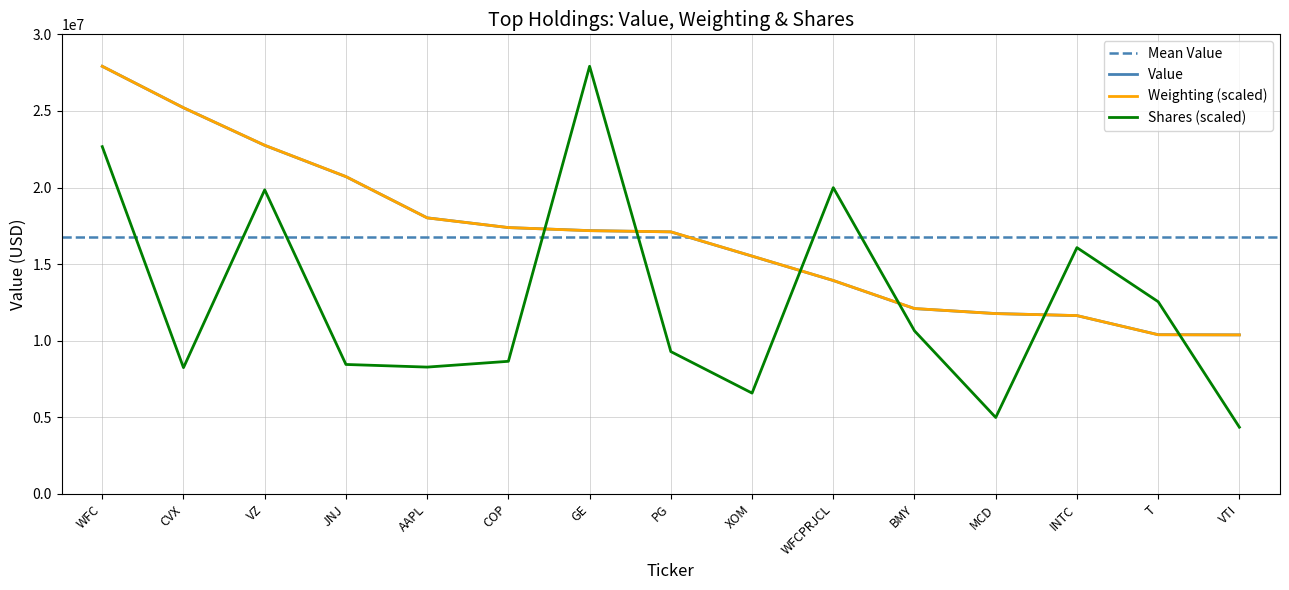

True or false: Shares or principal amount has a value of 3081575.8 at CVX.

False